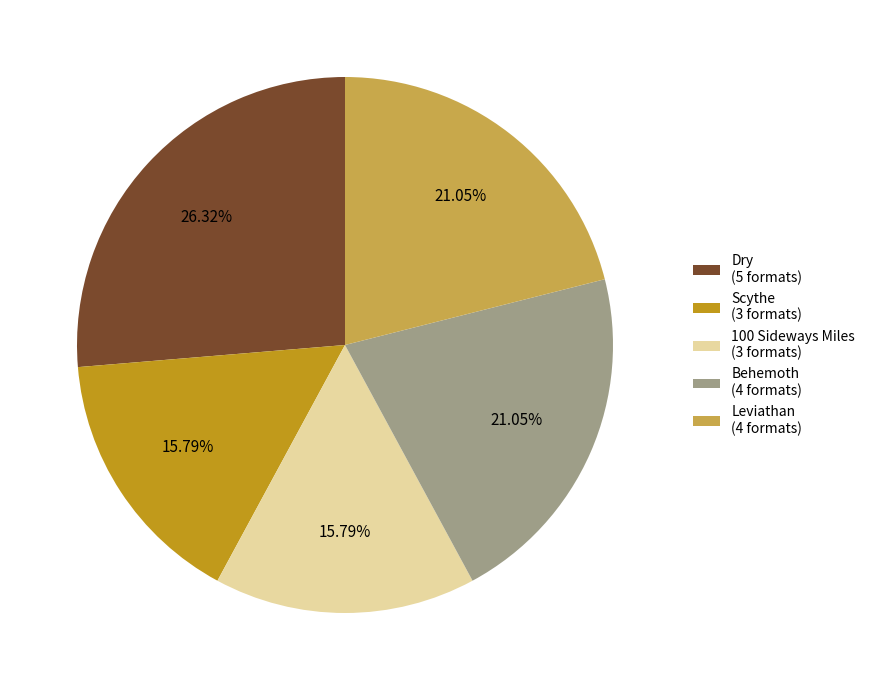

Does any single category account for the majority?

No